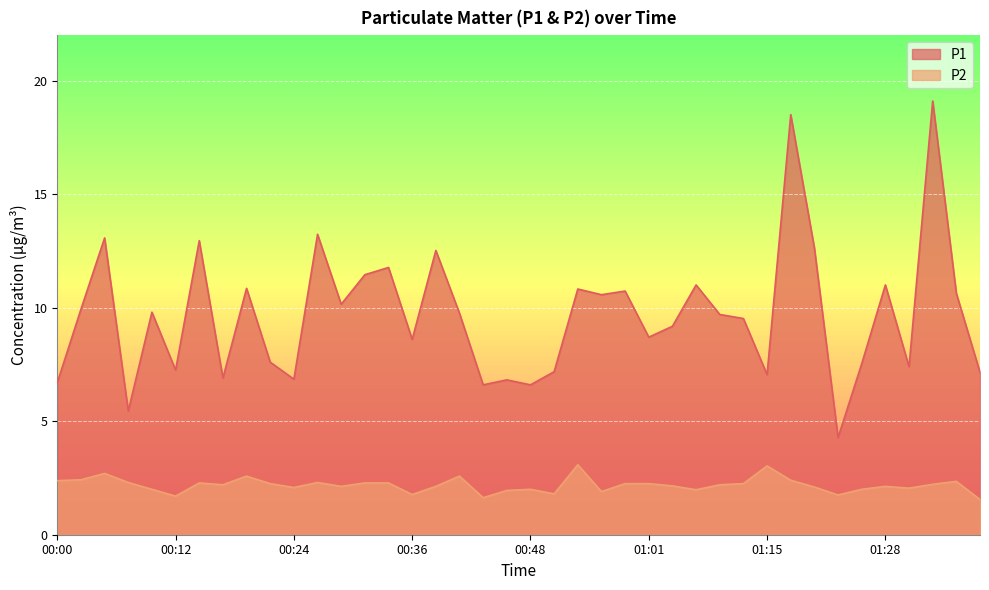

At which category does P2 reach its first local valley?

00:12